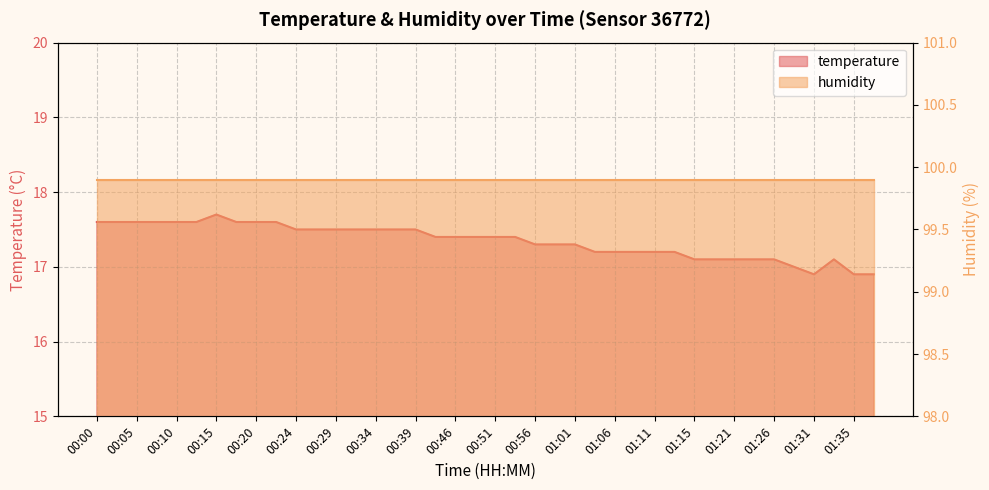

True or false: there are more than 1 points higher than both neighbors.

True